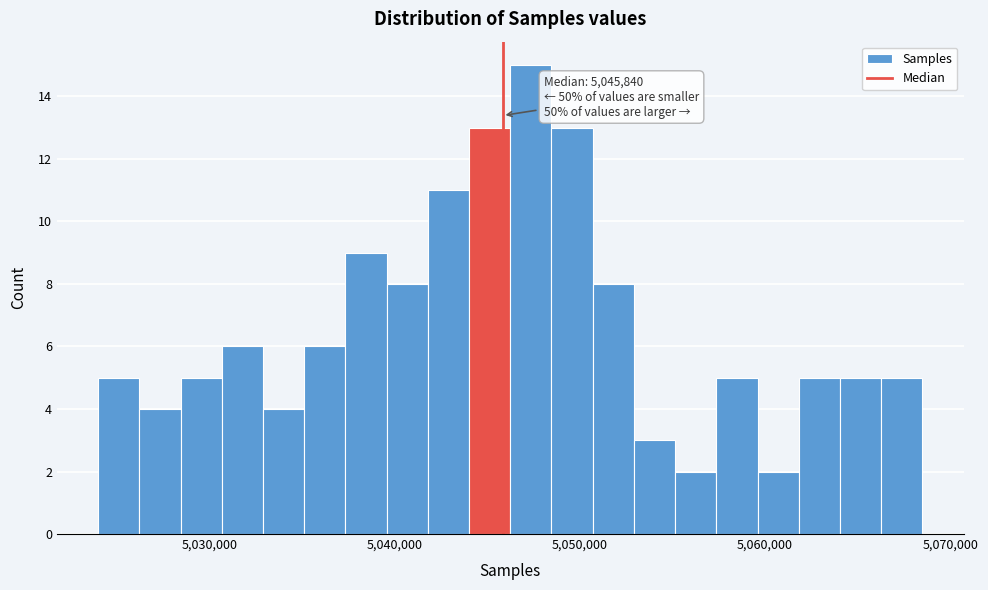

Around what value on the x-axis is the tallest bar? Give the approximate position of its centre, as read against the axis.

5047000